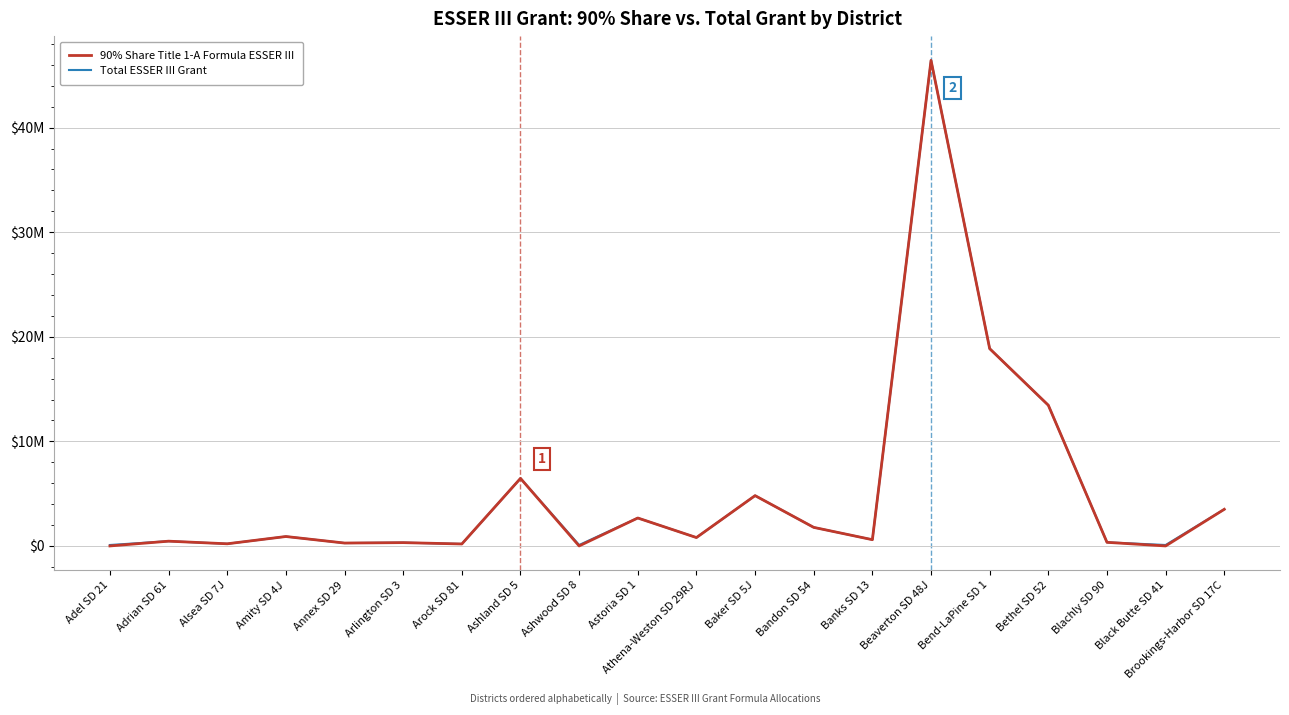

What is the sum of all Total ESSER III Grant values?

102322227.7